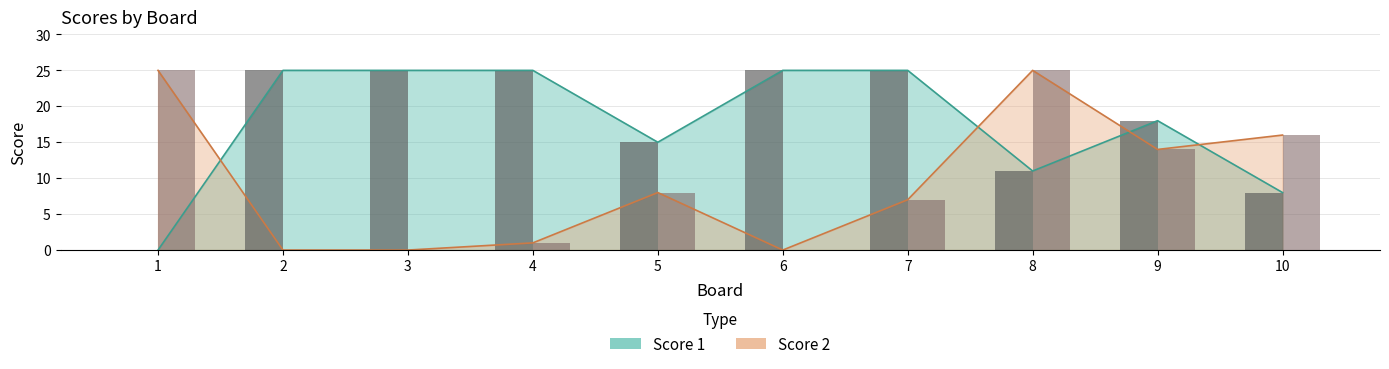

What is the difference between the maximum and second lowest values in the Score 2 series?

25